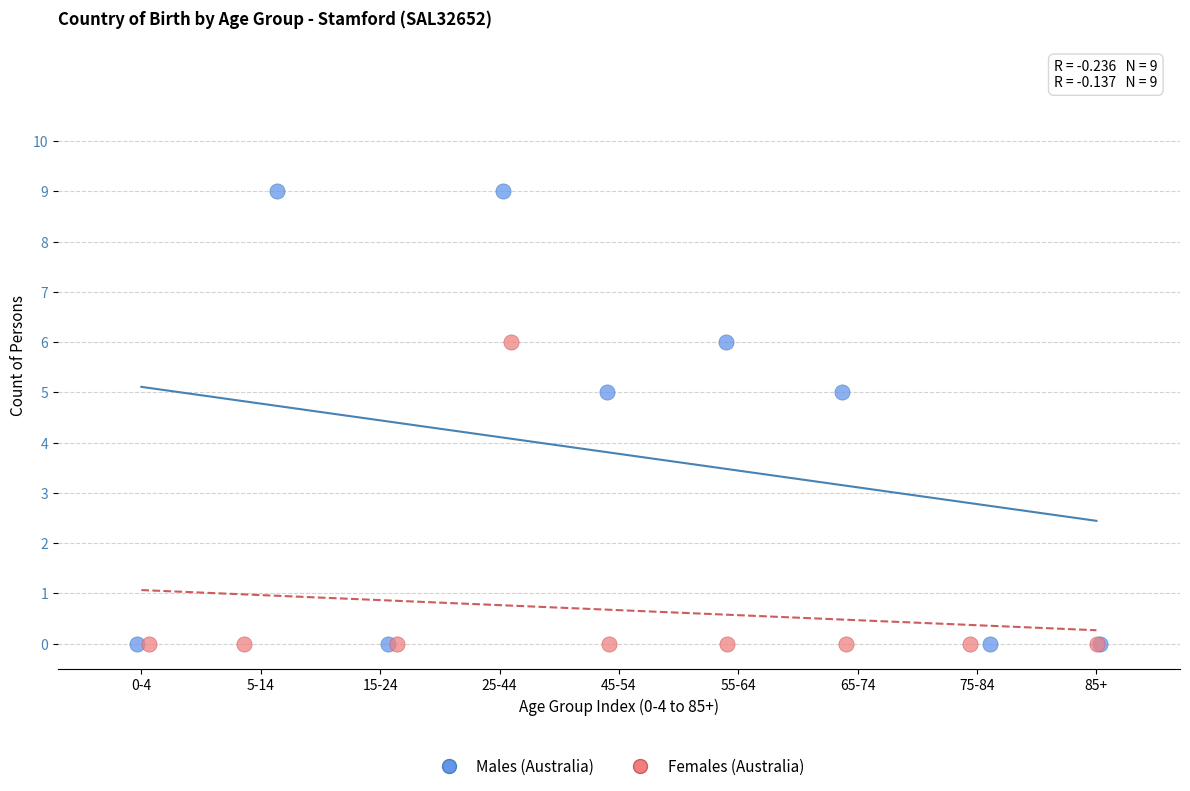

Which series has the largest Y range (max minus min)?

Males (Australia)